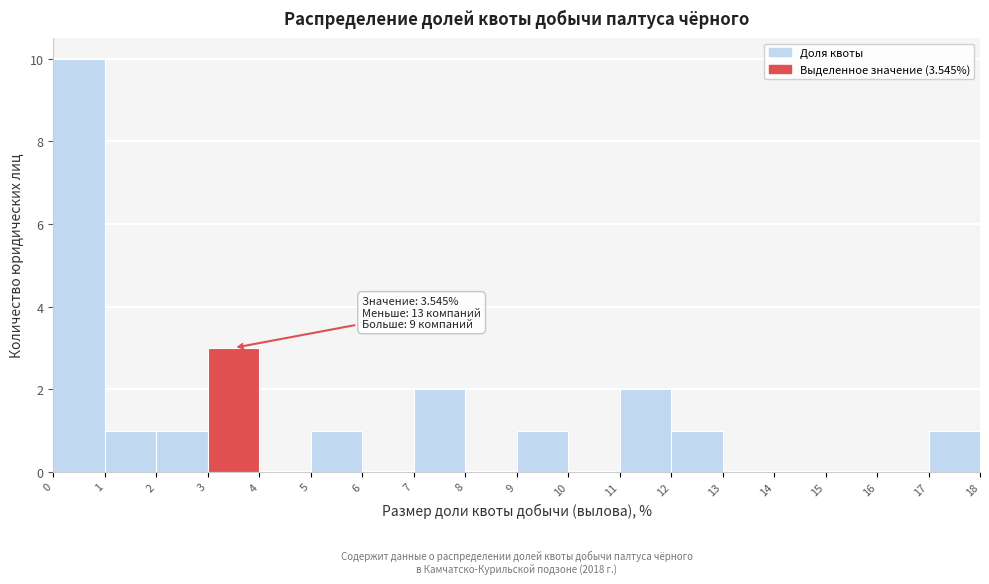

Which range on the x-axis has the tallest bar?

0 to 1